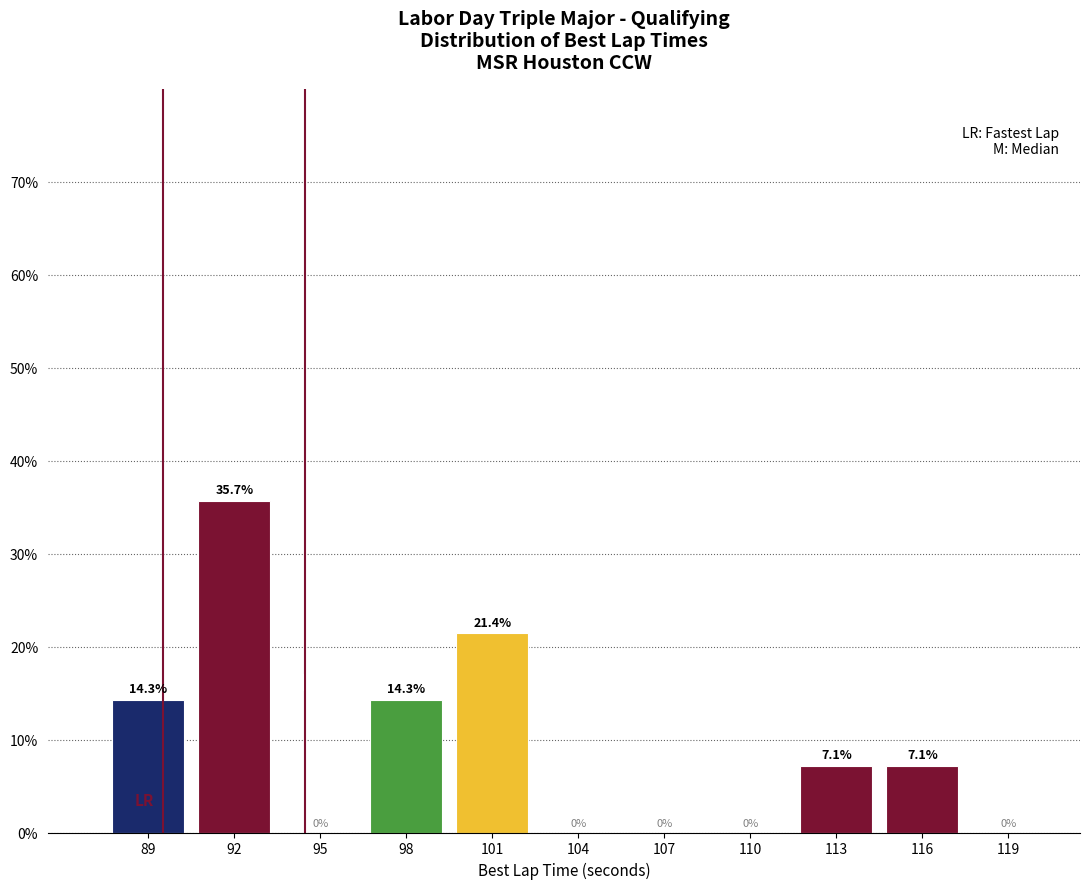

Reading left to right, transcribe all the data shown in this chart.

89=14.3	92=35.7	95=0.0	98=14.3	101=21.4	104=0.0	107=0.0	110=0.0	113=7.1	116=7.1	119=0.0